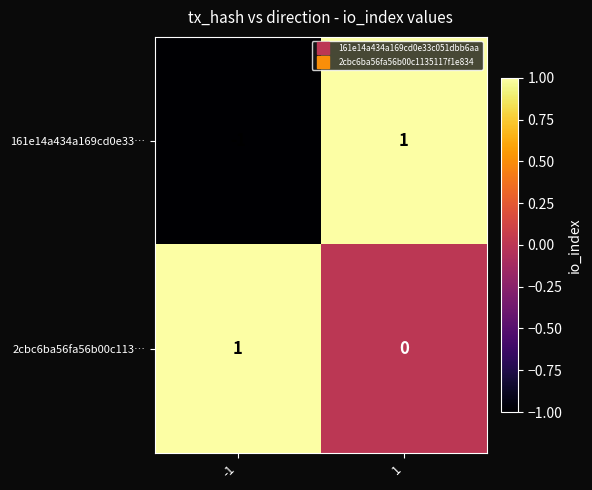

Which series changed the most between -1 and 1?

161e14a434a169cd0e33…